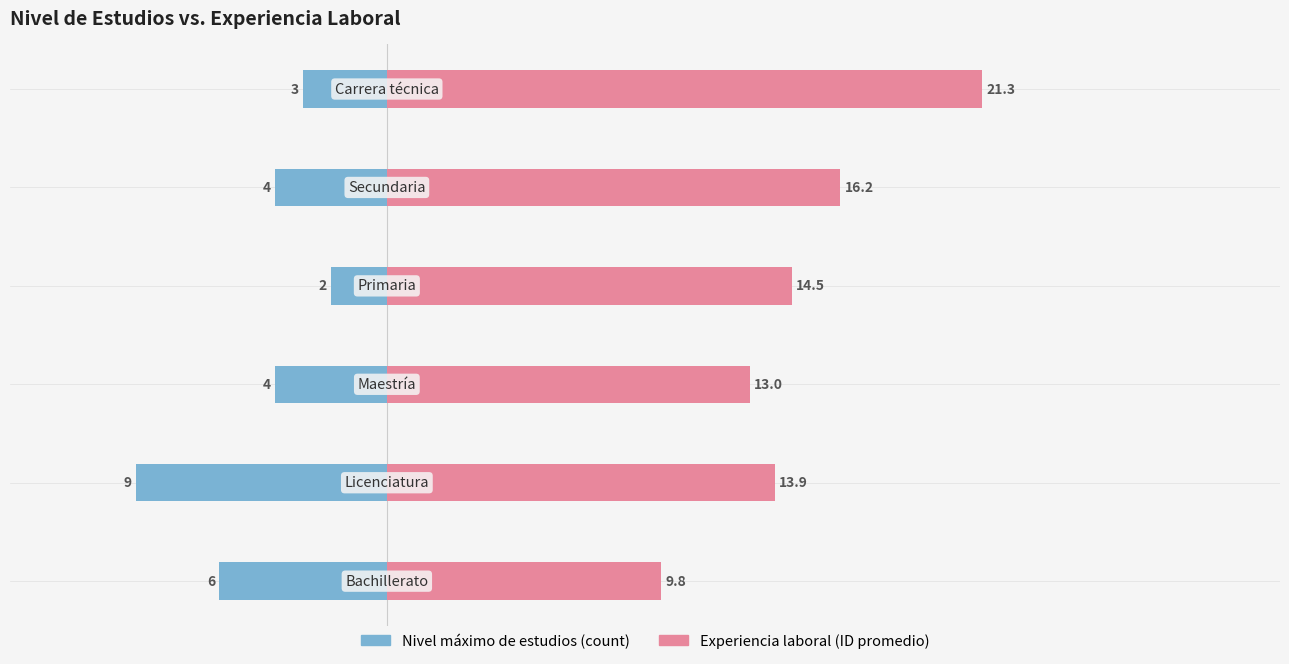

What value does the Nivel máximo de estudios (count) series have at 4?

-4.0